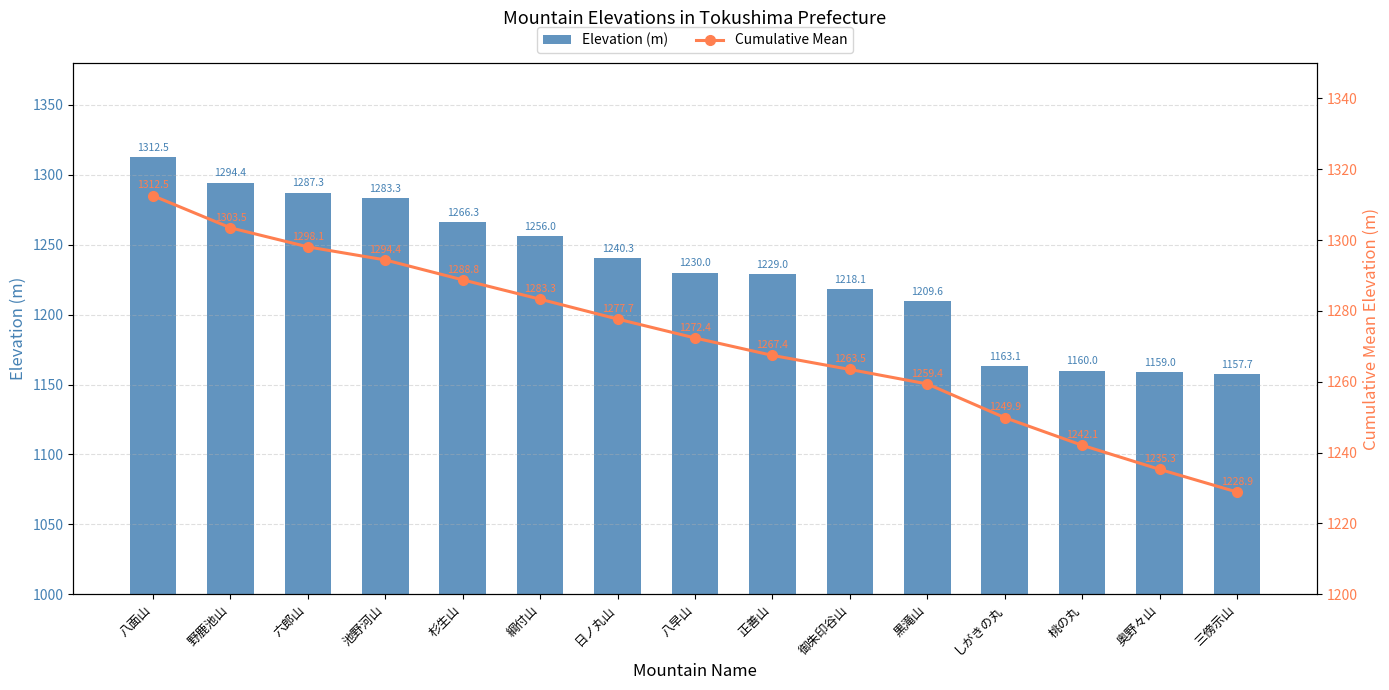

Which category has the highest value in the Elevation (m) series?

八面山